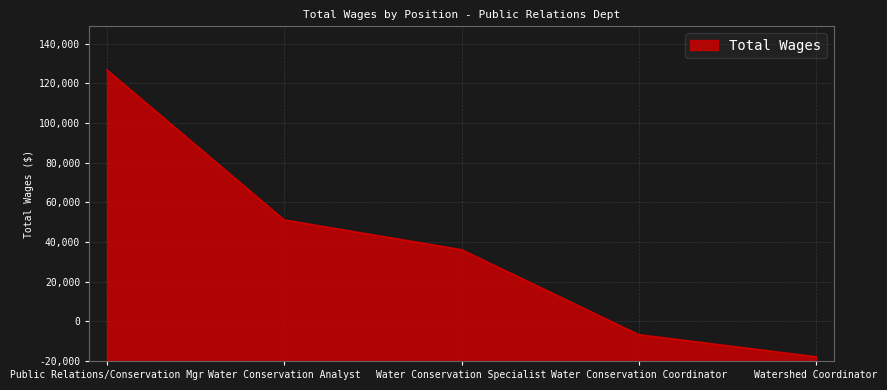

Is this an area chart (filled region under the line)?

Yes